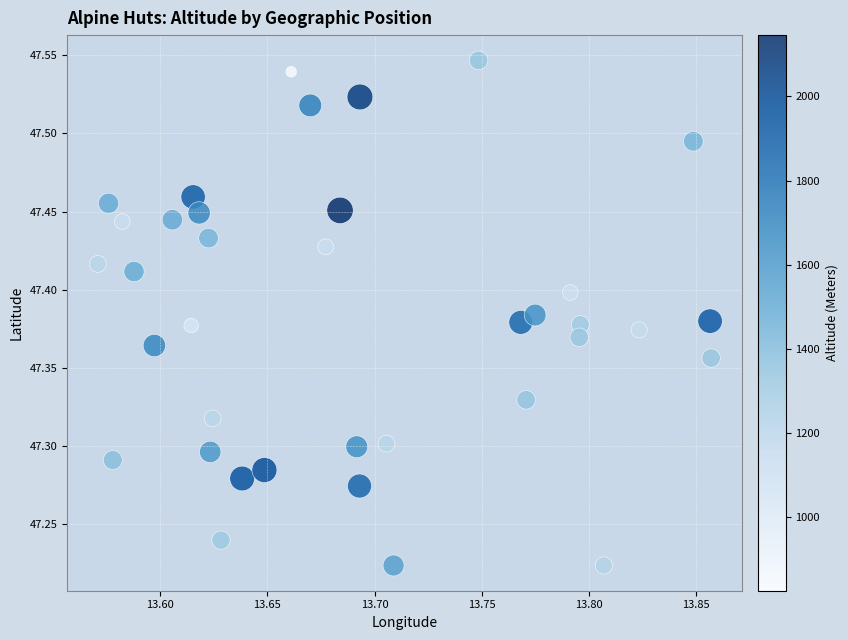

What is the range of Y values (max minus min)?

0.3